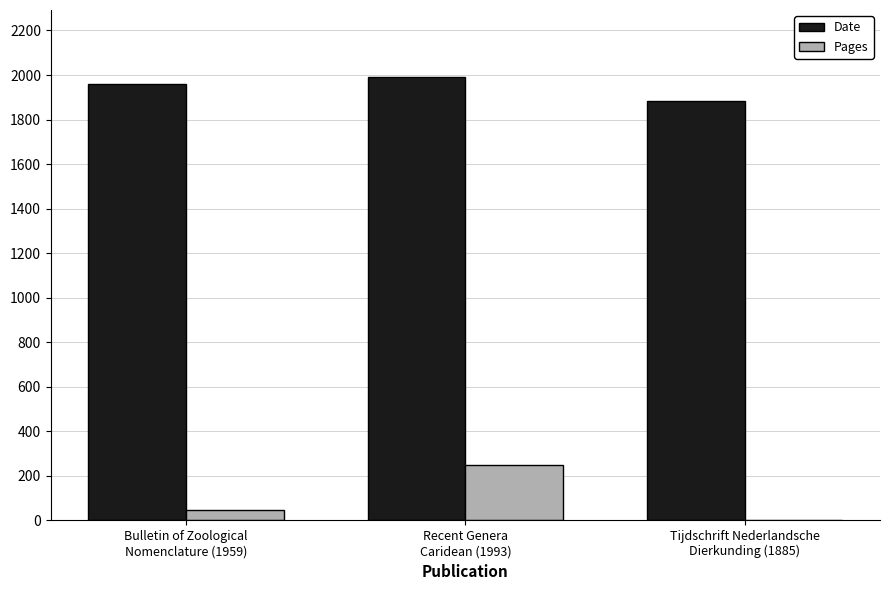

Which series has the largest total across all categories?

Date